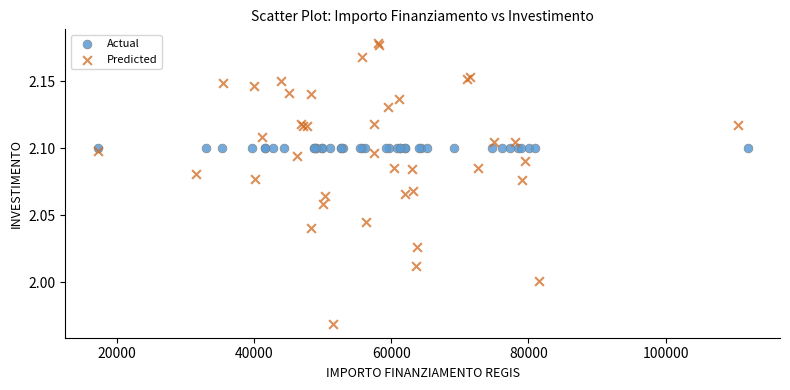

Which series reaches the maximum Y coordinate?

Predicted